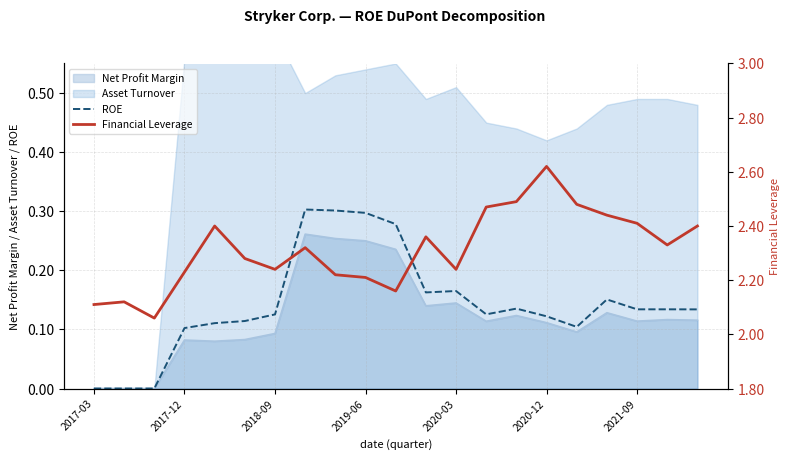

The Financial Leverage series shows 2.3 at 19. True or false?

True